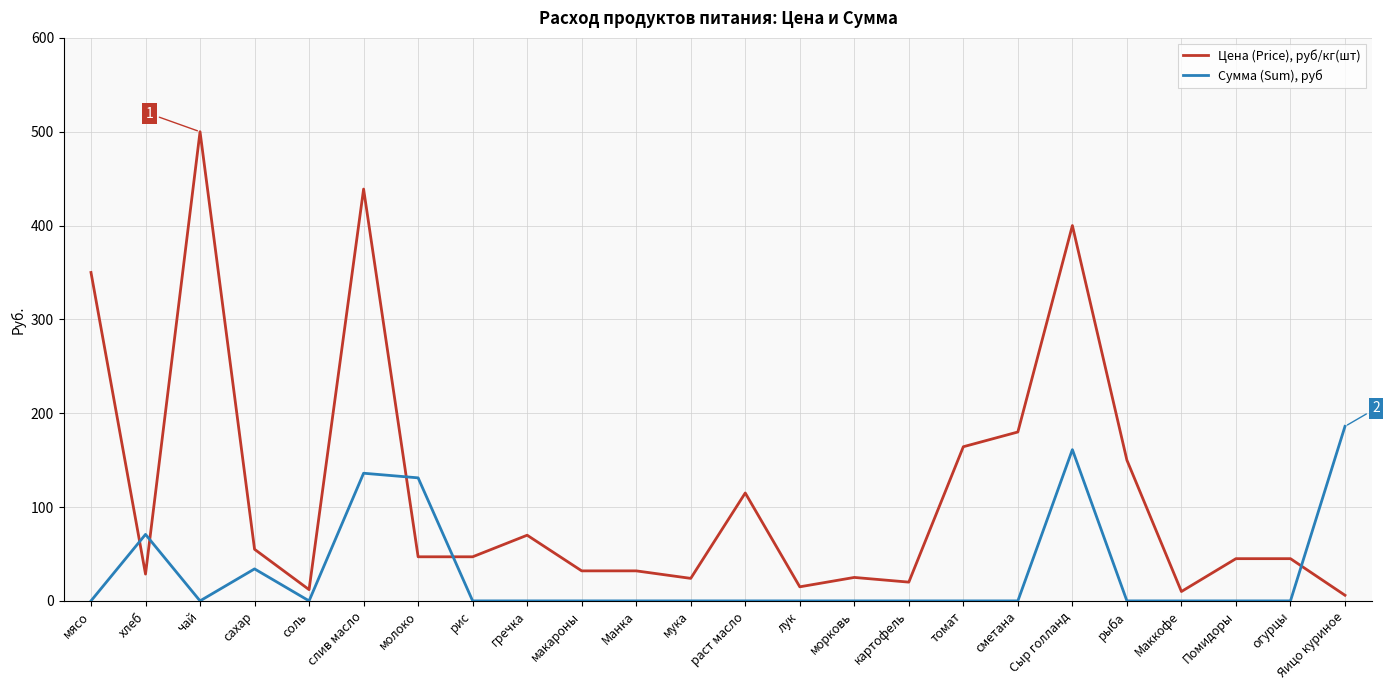

List the series in order of their overall mean, lowest first.

Сумма (Sum), руб, Цена (Price), руб/кг(шт)